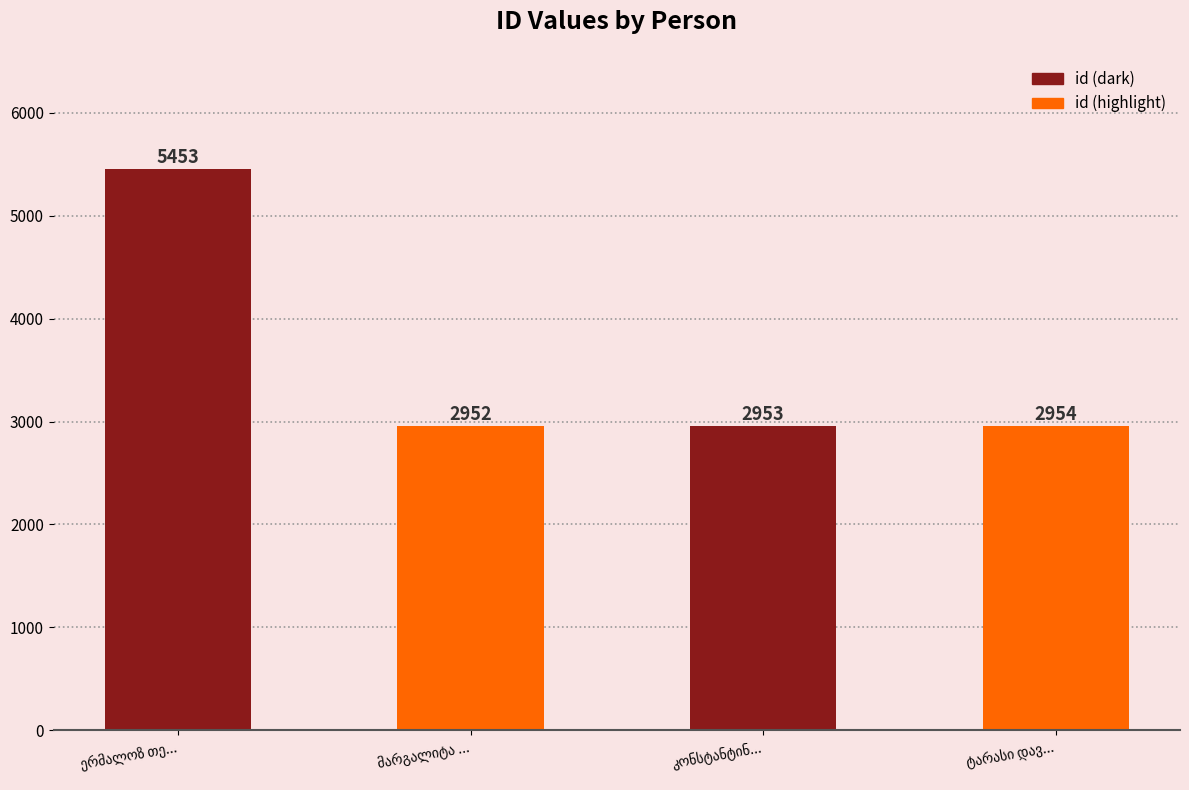

What is the smallest value displayed?

2952